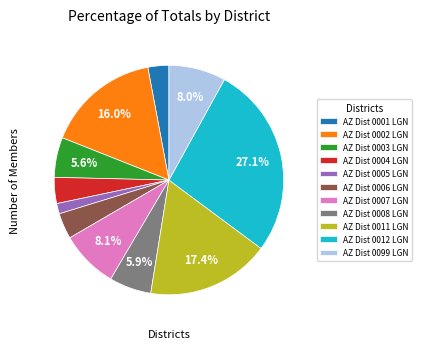

What is the ratio of the value at AZ Dist 0011 LGN to the value at AZ Dist 0003 LGN?

3.1